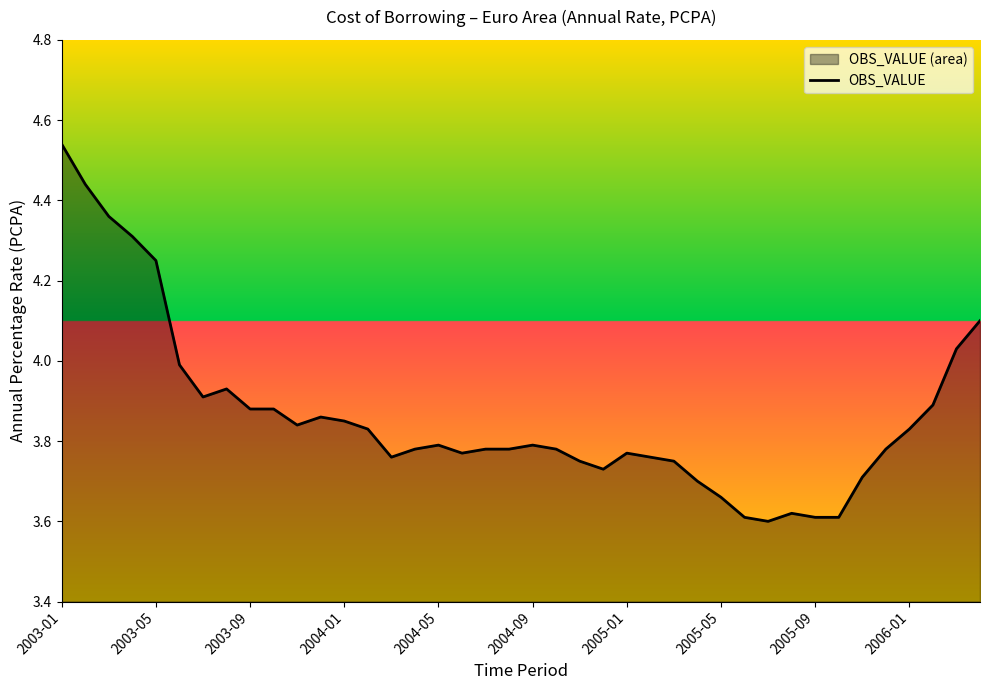

True or false: the data shows 7.5 at 2003-05.

False